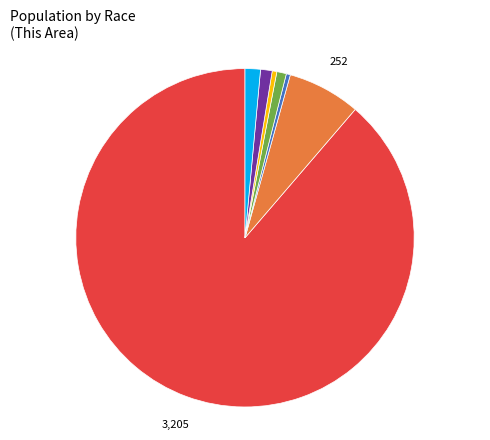

How many slices are in this pie chart?

7